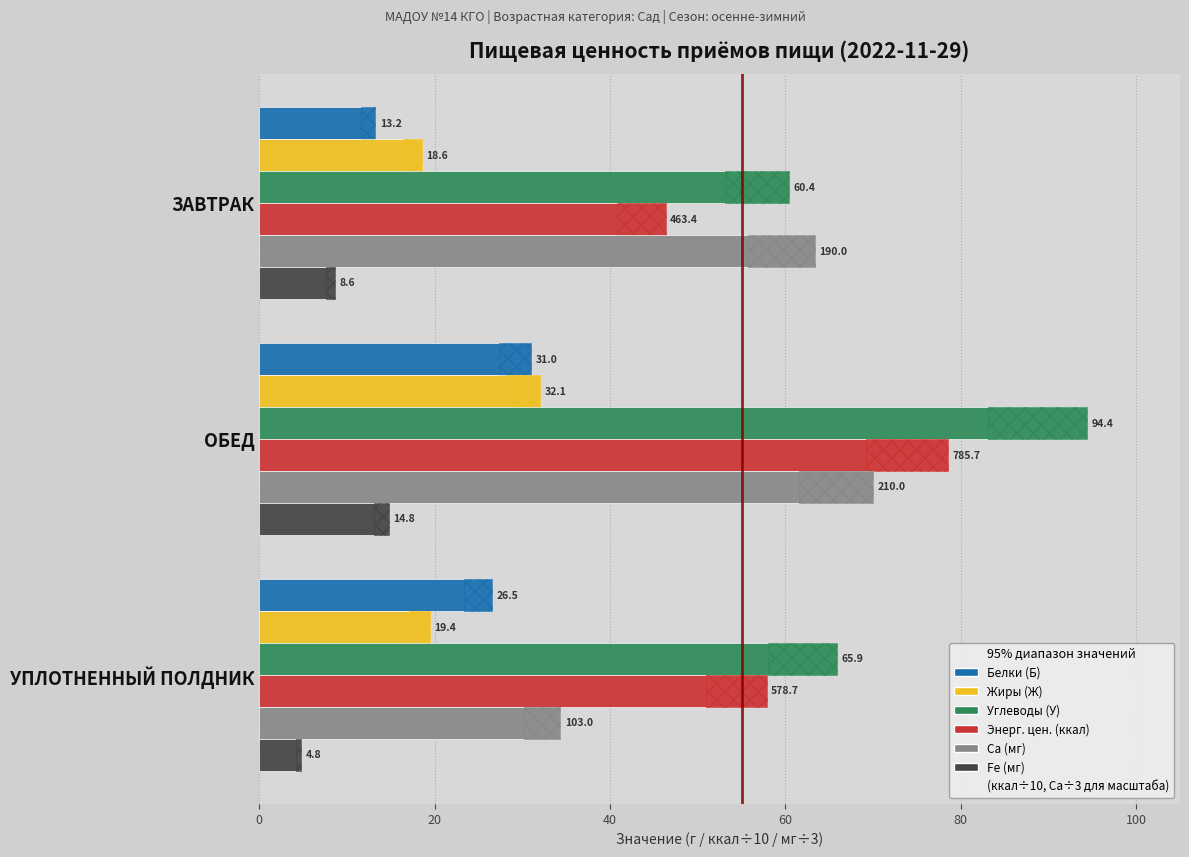

Count the number of categories in the chart.

3